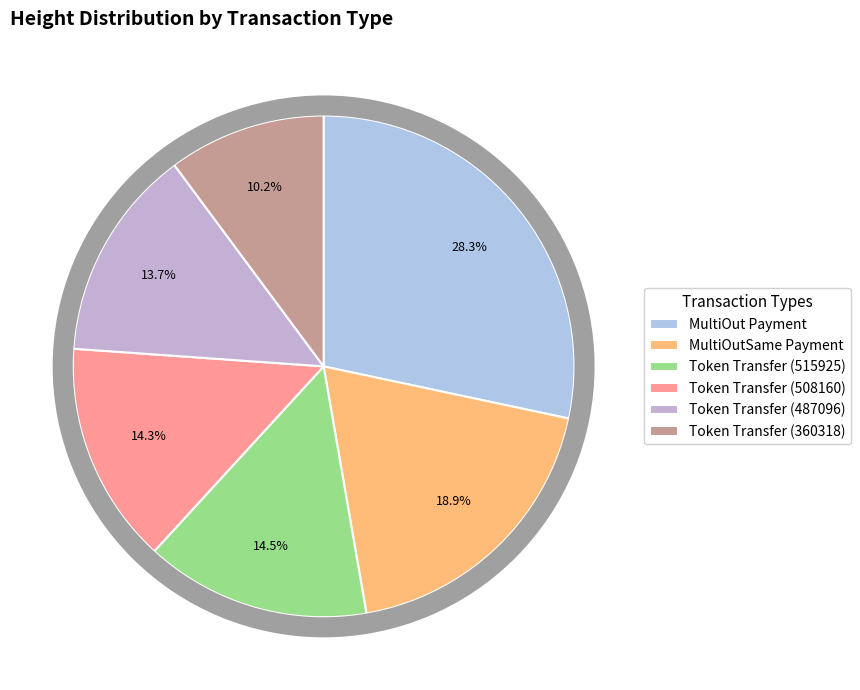

What portion of the pie excludes Token Transfer (508160)?

85.7%